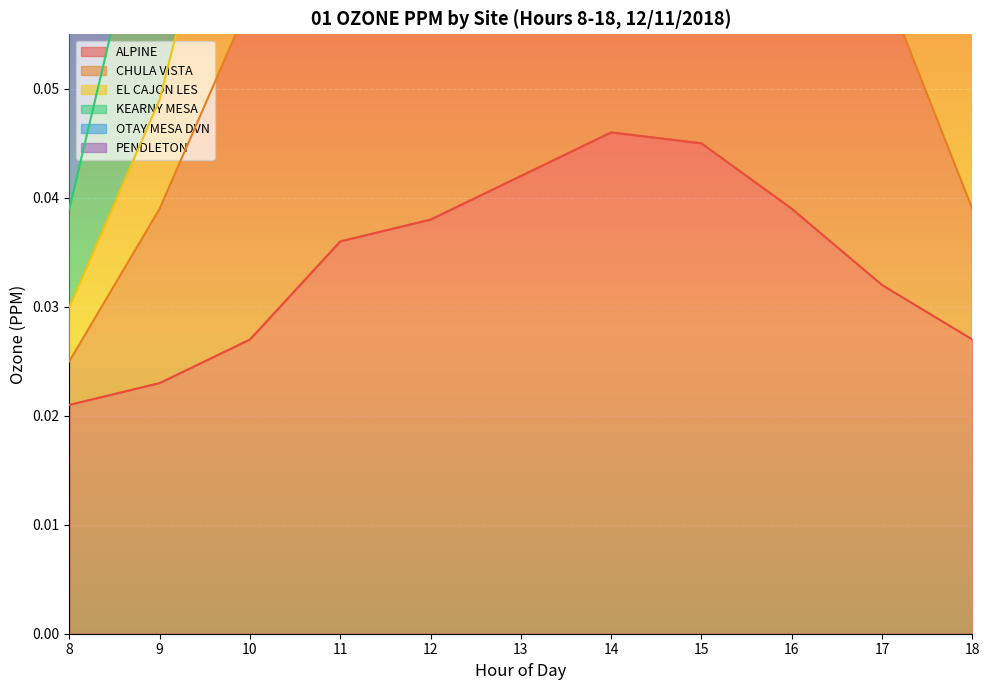

Which category has the highest value in the EL CAJON LES series?

14